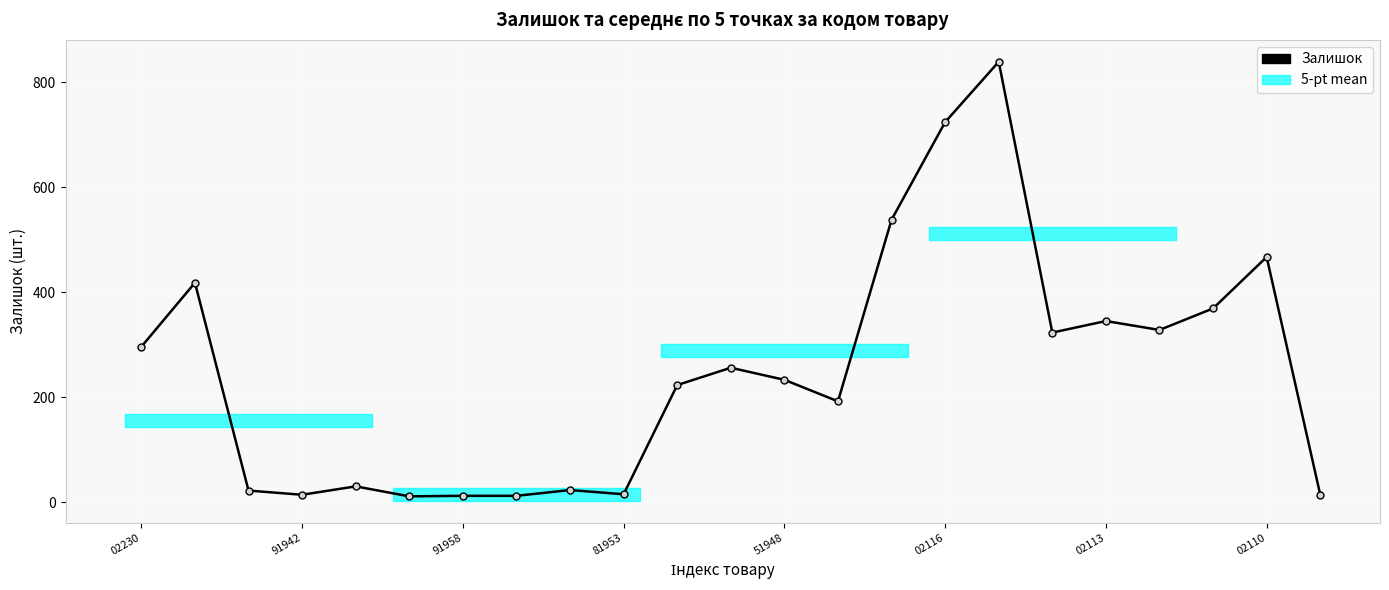

Count the number of categories in the chart.

23